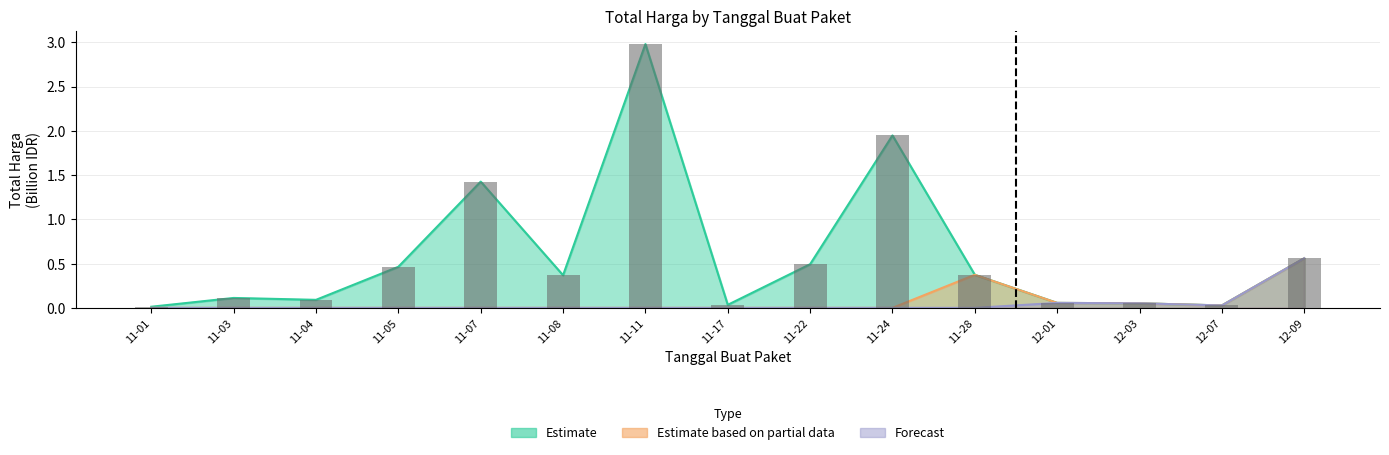

Between 11-17 and 11-08, which is larger?

11-08